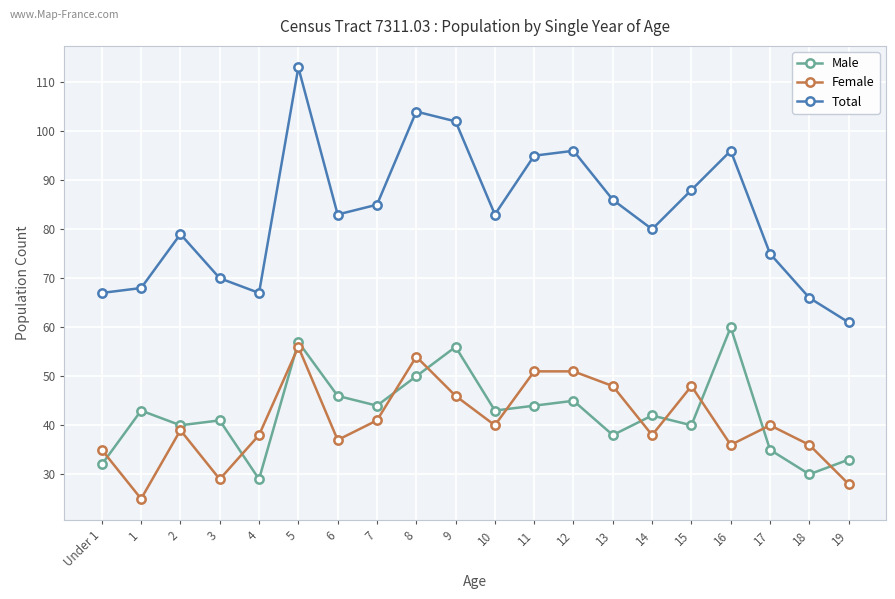

List the series in order of their peak value, lowest first.

Female, Male, Total